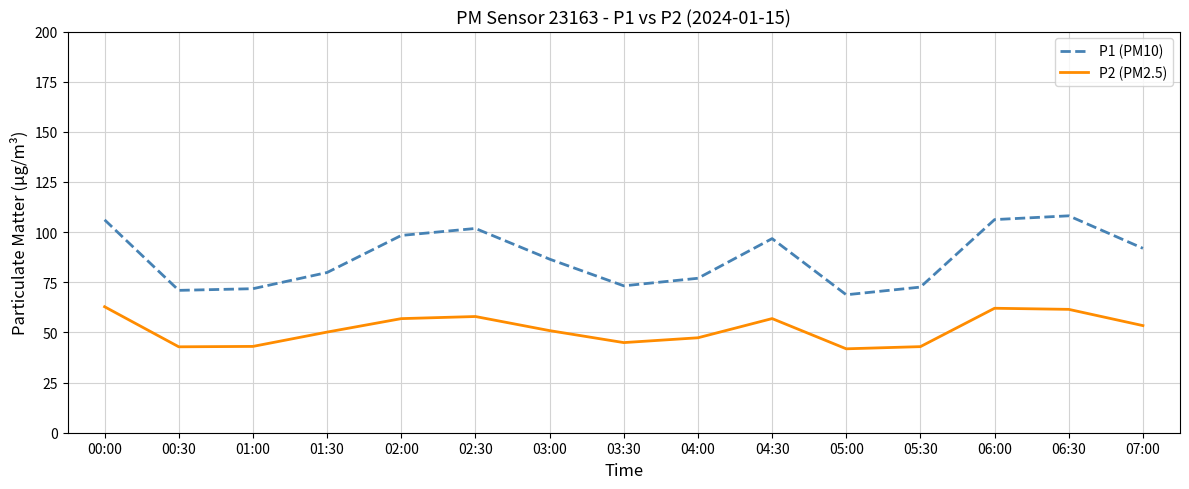

Which series has the largest range (max minus min)?

P1 (PM10)